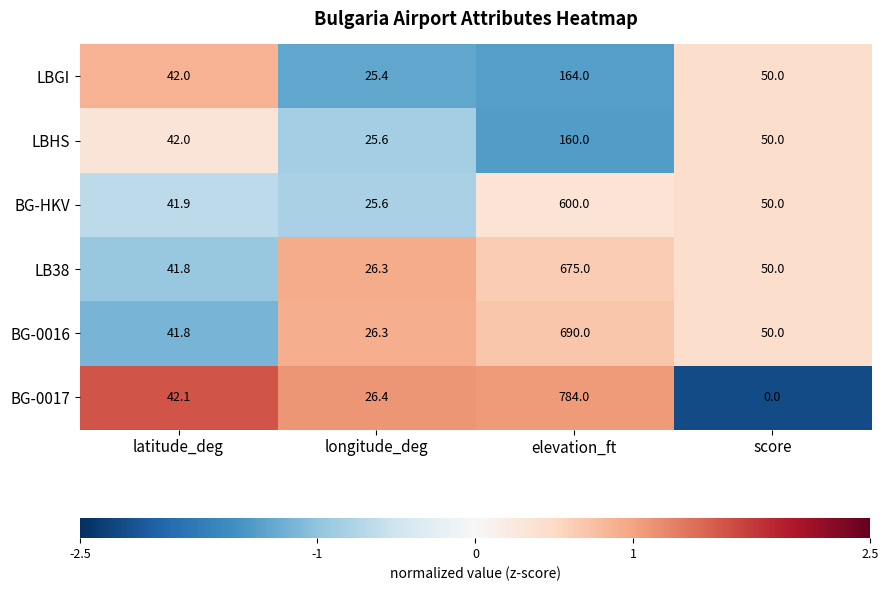

Reading right to left, extract all data points from this chart.

LBGI: score=50.0	elevation_ft=164.0	longitude_deg=25.4	latitude_deg=42.0
LBHS: score=50.0	elevation_ft=160.0	longitude_deg=25.6	latitude_deg=42.0
BG-HKV: score=50.0	elevation_ft=600.0	longitude_deg=25.6	latitude_deg=41.9
LB38: score=50.0	elevation_ft=675.0	longitude_deg=26.3	latitude_deg=41.8
BG-0016: score=50.0	elevation_ft=690.0	longitude_deg=26.3	latitude_deg=41.8
BG-0017: score=0.0	elevation_ft=784.0	longitude_deg=26.4	latitude_deg=42.1